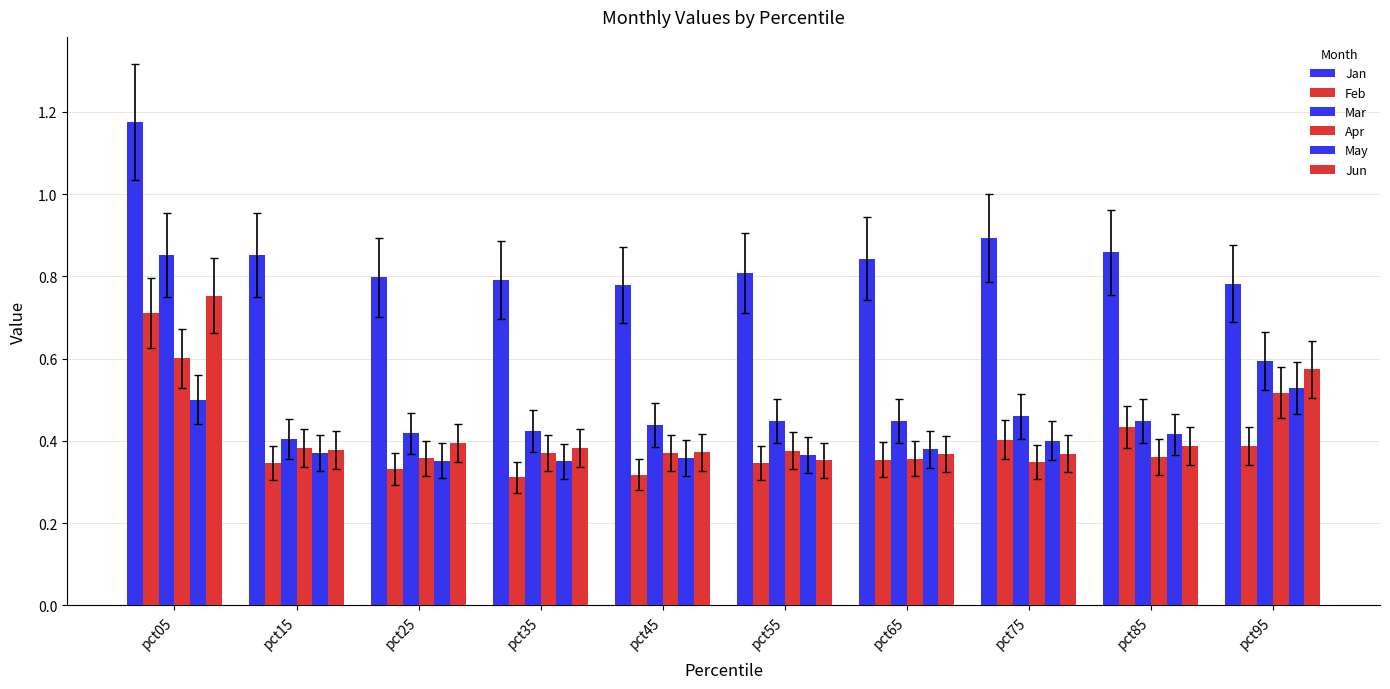

How many categories are shown in the chart?

10